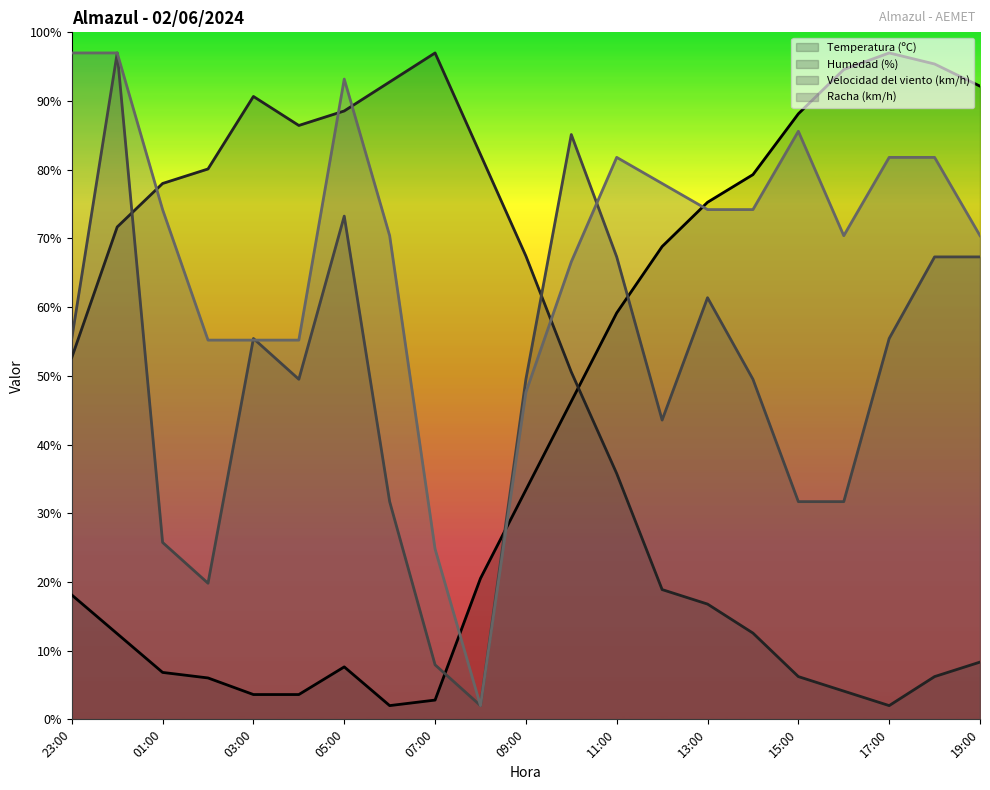

What is the average value of the Temperatura (ºC) series?

43.5